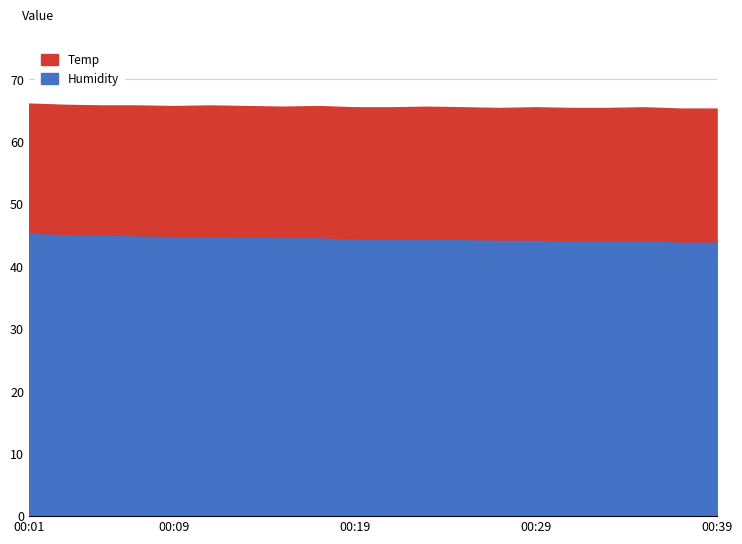

True or false: Humidity has more than 2 interior local peaks.

False